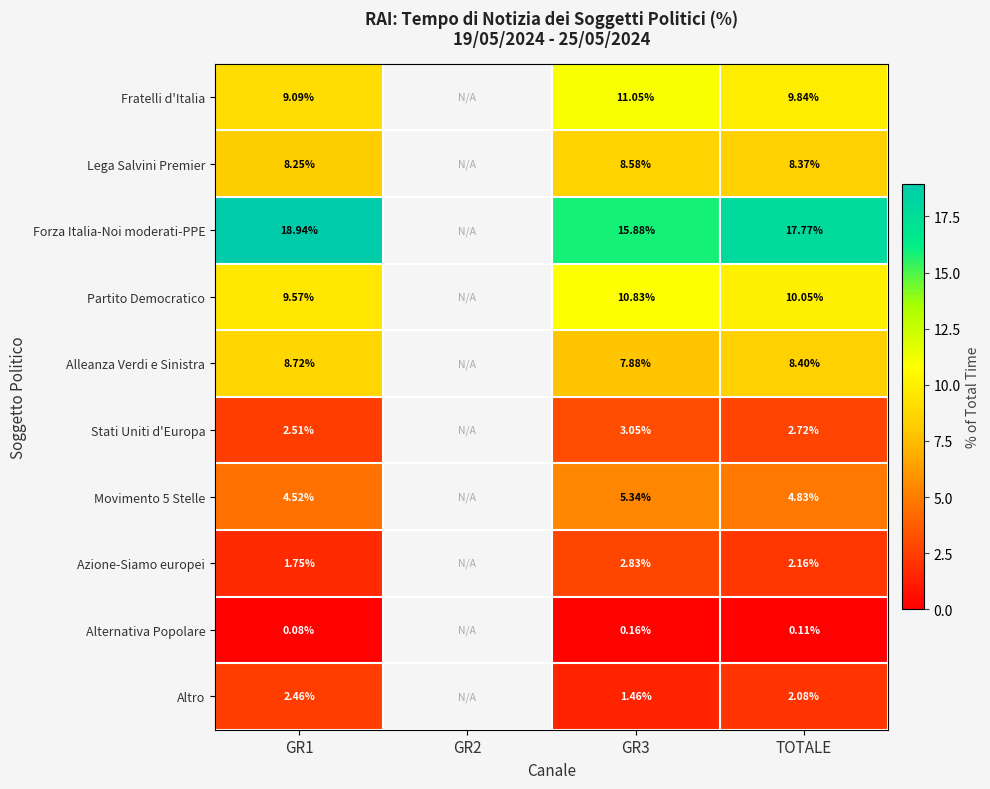

Is the value of Alternativa Popolare at GR3 greater than the value of Alleanza Verdi e Sinistra at GR3?

No